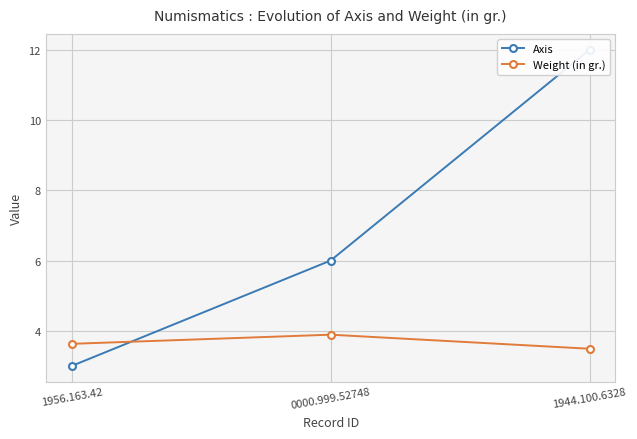

The value of Axis at 1944.100.6328 is 12.0. True or false?

True